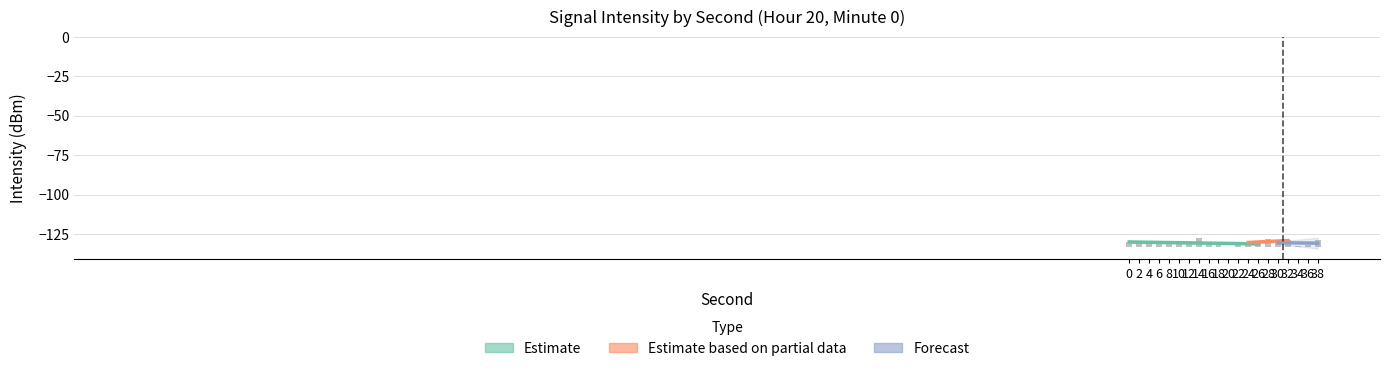

Read the value at 20.

-0.5